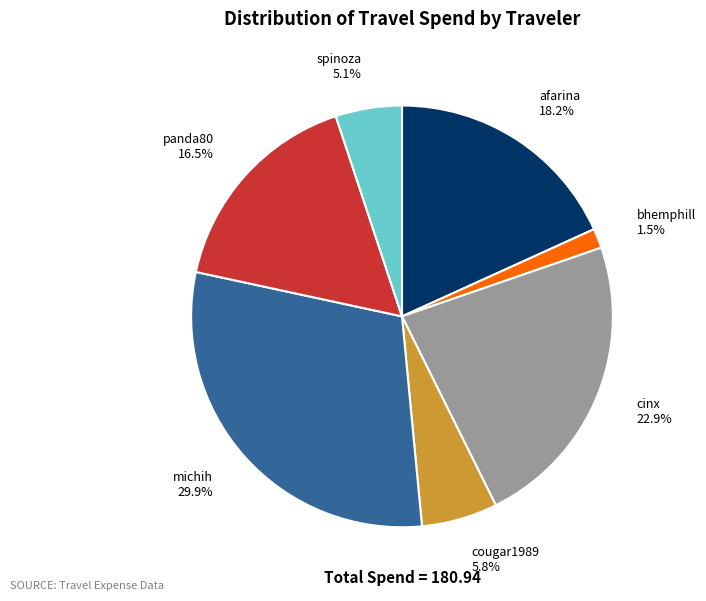

Approximately how many times larger is the value at michih compared to spinoza?

5.9